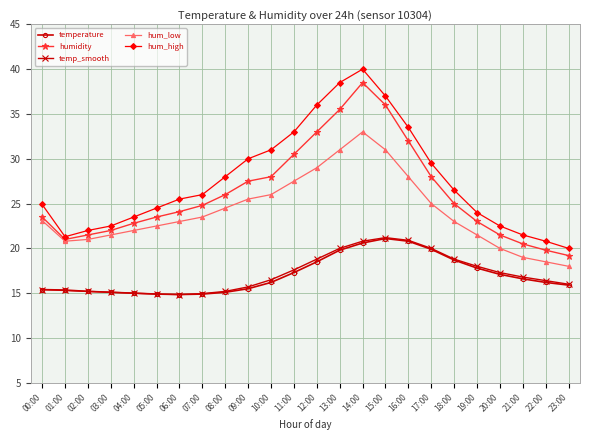

What is the maximum value for hum_low?

33.0